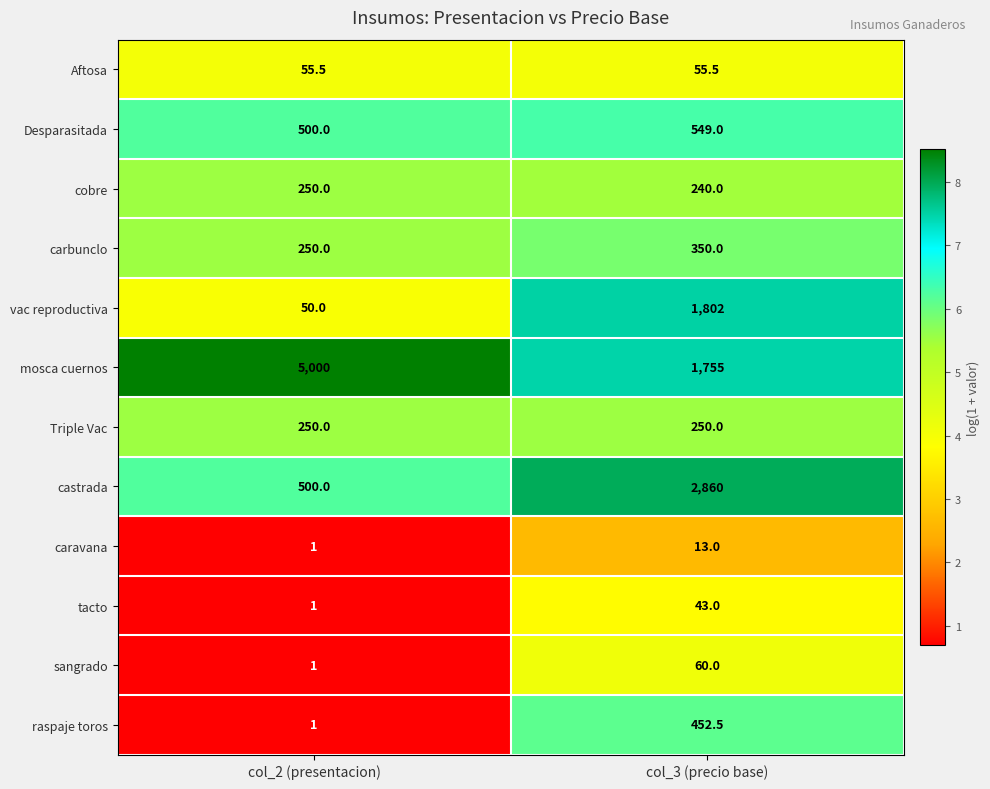

The tacto series shows 1.0 at col_2 (presentacion). True or false?

True